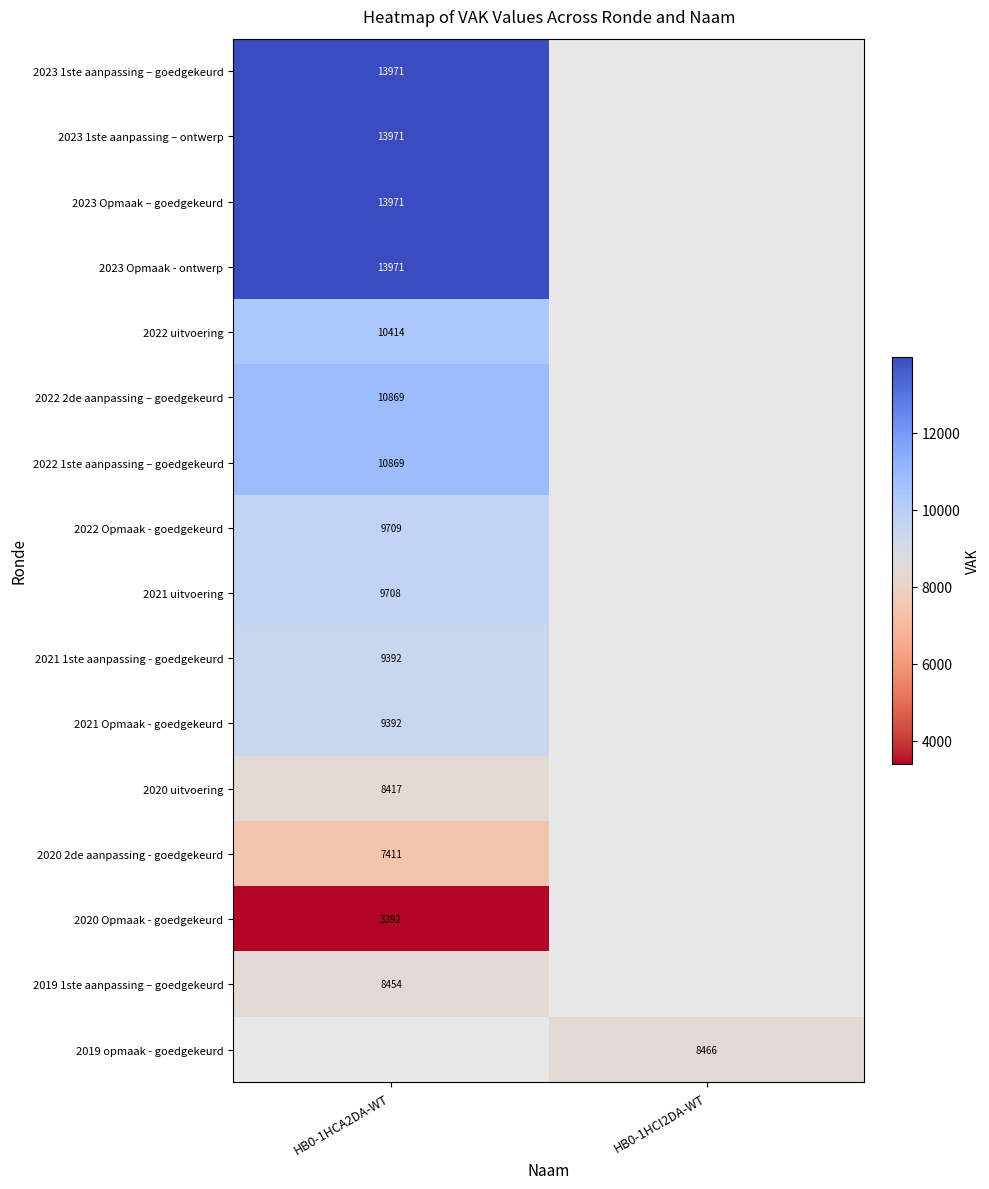

True or false: 2022 uitvoering has a value of 2594 at HB0-1HCA2DA-WT.

False